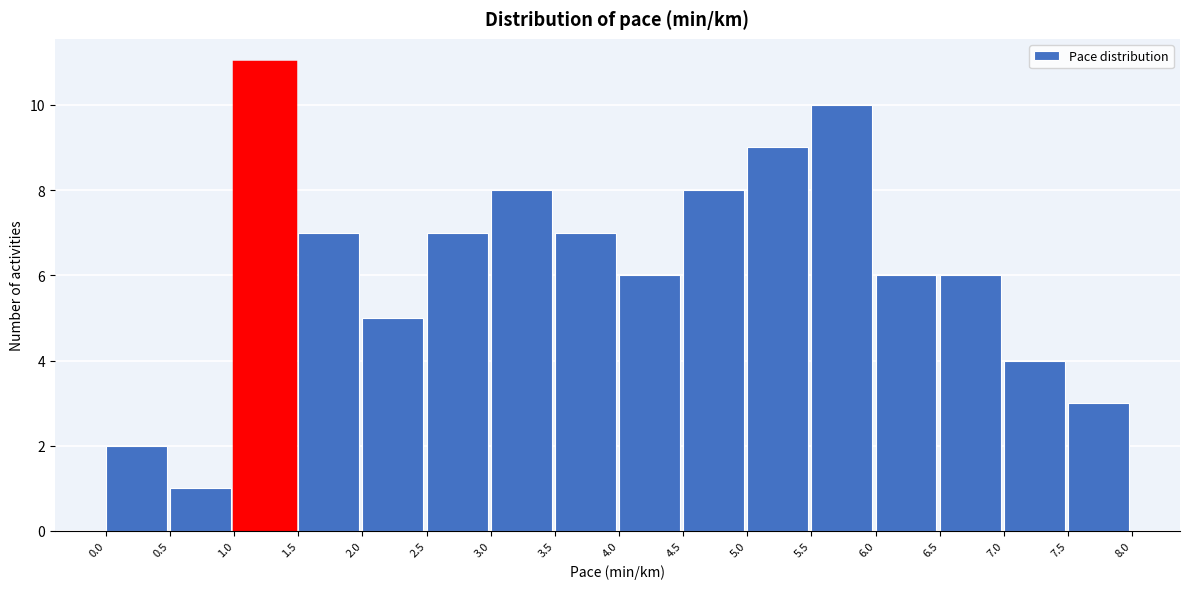

Reading left to right, transcribe this chart: for each bar, give the range it covers on the x-axis and its height. The values are not printed on the chart, so give them approximately, as read against the axis.

0.0 to 0.5: 2
0.5 to 1.0: 1
1.0 to 1.5: 11
1.5 to 2.0: 7
2.0 to 2.5: 5
2.5 to 3.0: 7
3.0 to 3.5: 8
3.5 to 4.0: 7
4.0 to 4.5: 6
4.5 to 5.0: 8
5.0 to 5.5: 9
5.5 to 6.0: 10
6.0 to 6.5: 6
6.5 to 7.0: 6
7.0 to 7.5: 4
7.5 to 8.0: 3